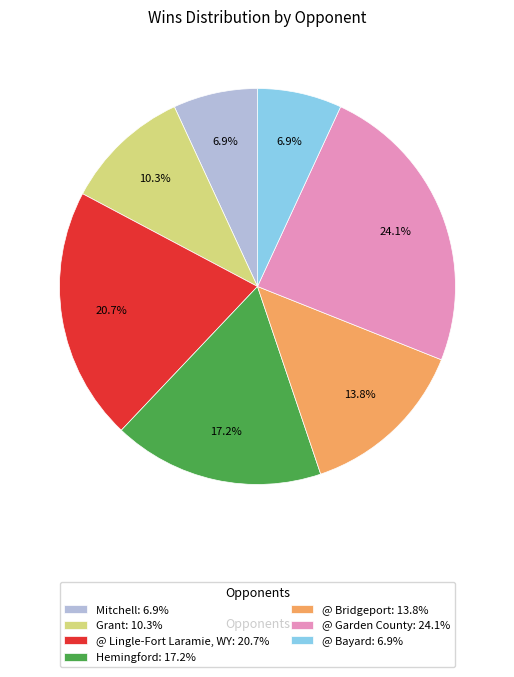

How many segments does this pie chart have?

7